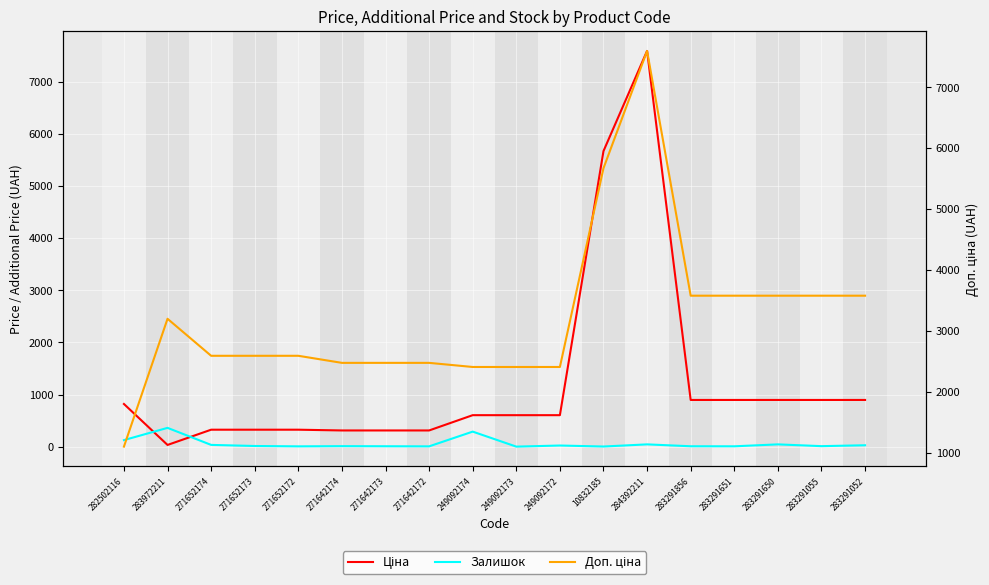

What is the average value of the Ціна series?

1239.8